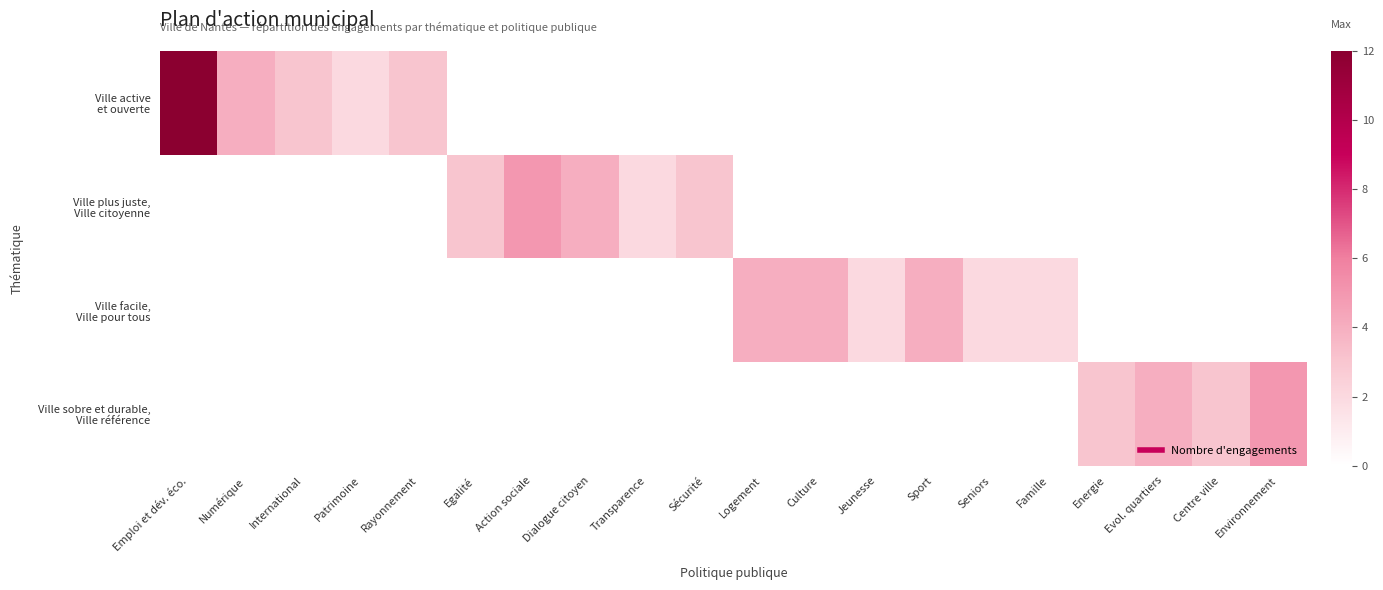

Which category has the highest value across all series?

Emploi et dév. éco.